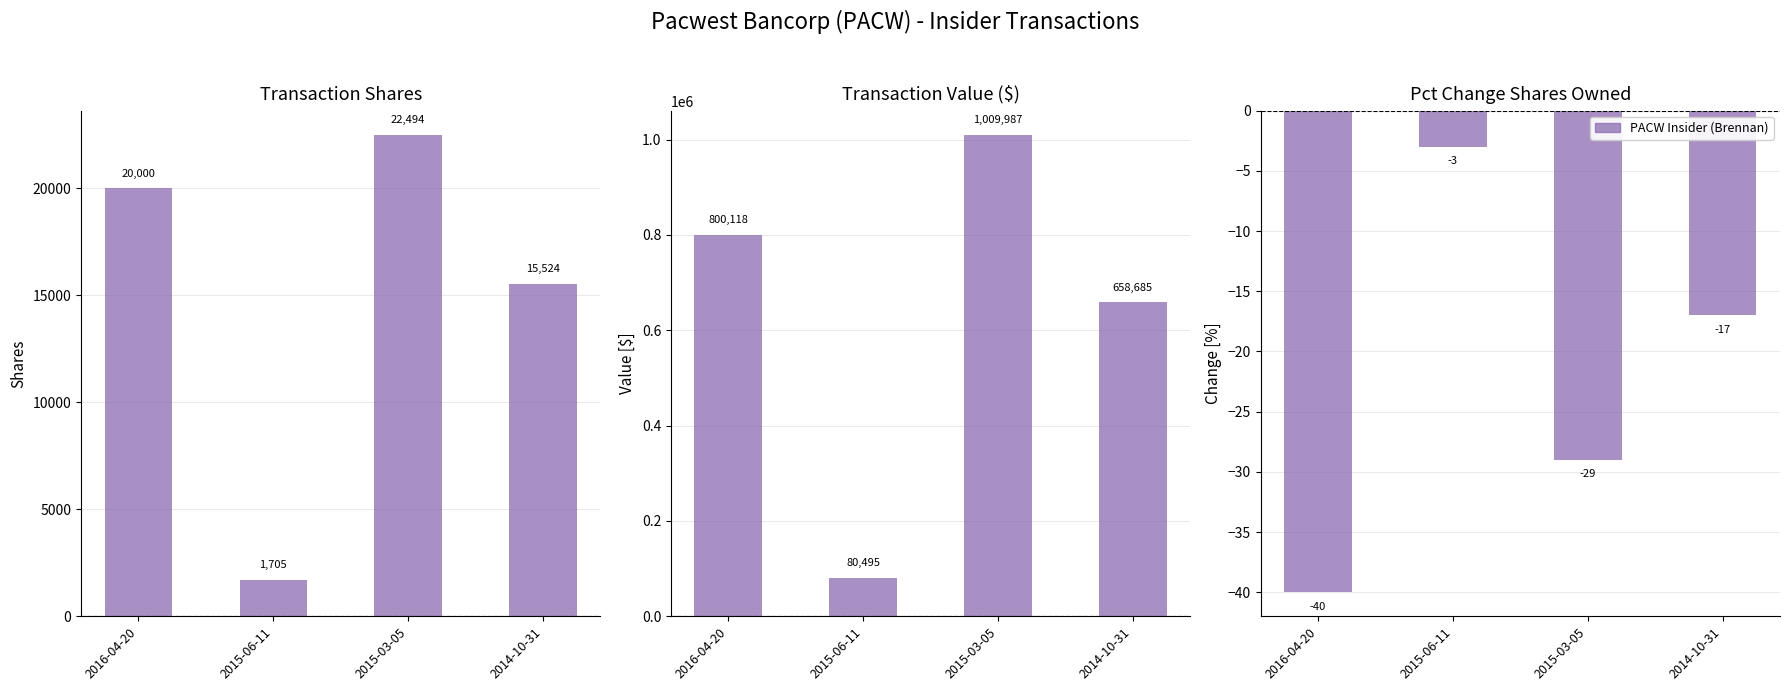

At how many categories does at least one series exceed 872426?

1